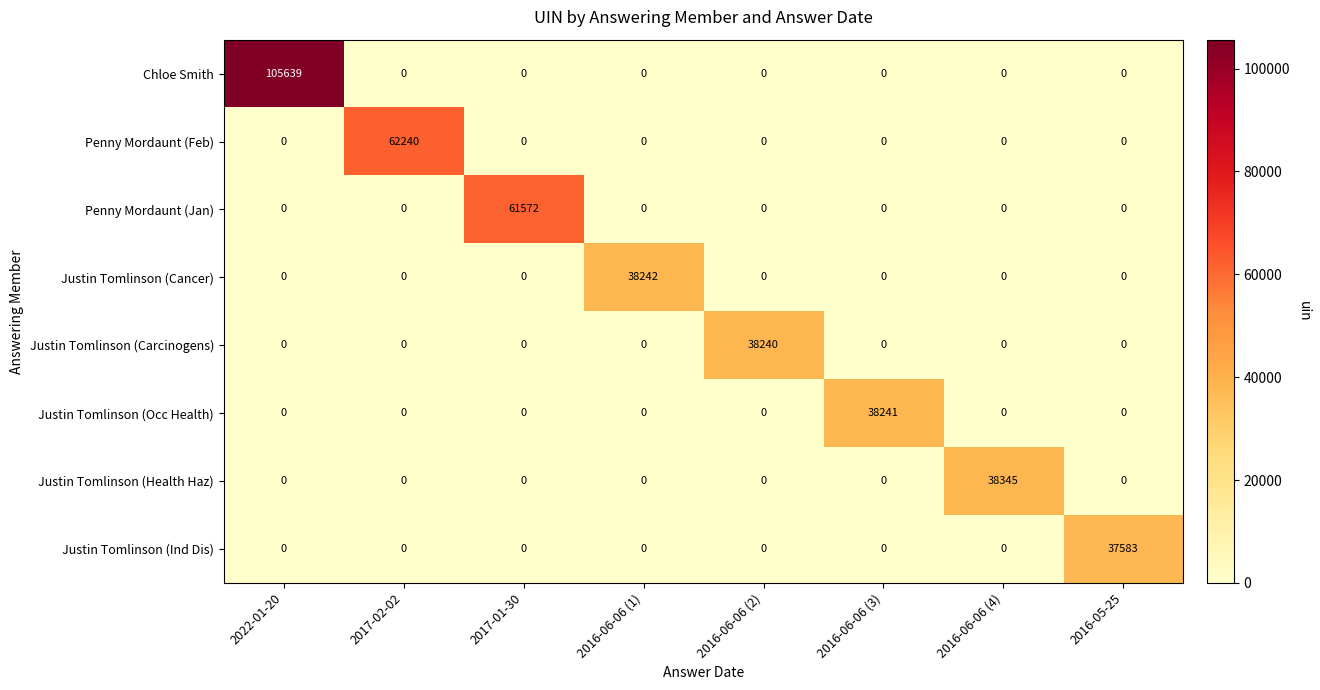

Is it true that Justin Tomlinson (Occ Health) equals 17579 at 2016-06-06 (2)?

False